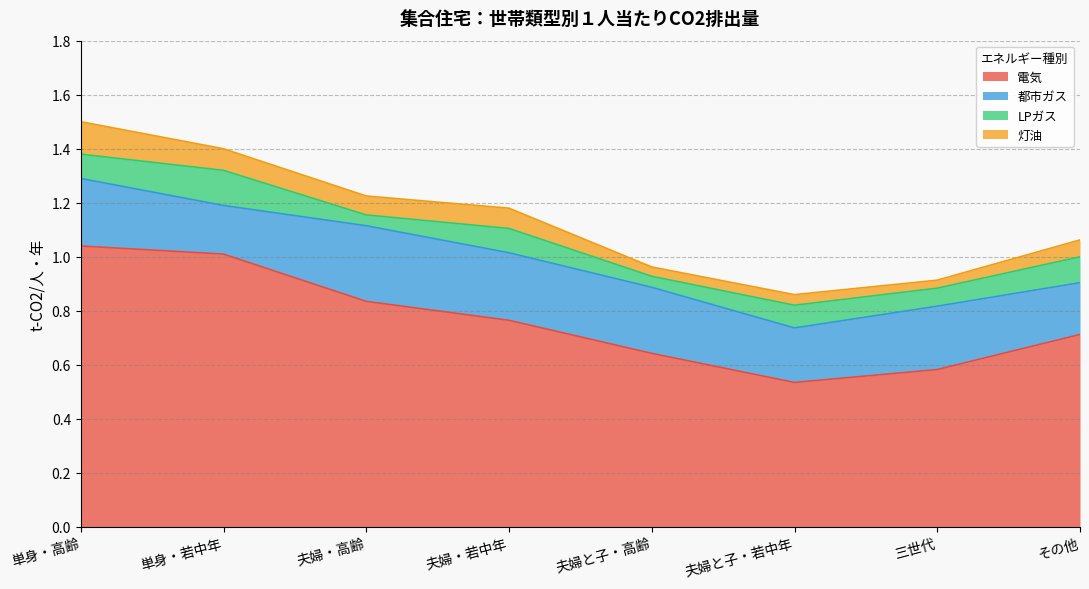

Reading left to right, list all the values displayed in this chart.

電気: 単身・高齢=1.0	単身・若中年=1.0	夫婦・高齢=0.8	夫婦・若中年=0.8	夫婦と子・高齢=0.6	夫婦と子・若中年=0.5	三世代=0.6	その他=0.7
都市ガス: 単身・高齢=0.2	単身・若中年=0.2	夫婦・高齢=0.3	夫婦・若中年=0.2	夫婦と子・高齢=0.2	夫婦と子・若中年=0.2	三世代=0.2	その他=0.2
LPガス: 単身・高齢=0.1	単身・若中年=0.1	夫婦・高齢=0.0	夫婦・若中年=0.1	夫婦と子・高齢=0.0	夫婦と子・若中年=0.1	三世代=0.1	その他=0.1
灯油: 単身・高齢=0.1	単身・若中年=0.1	夫婦・高齢=0.1	夫婦・若中年=0.1	夫婦と子・高齢=0.0	夫婦と子・若中年=0.0	三世代=0.0	その他=0.1